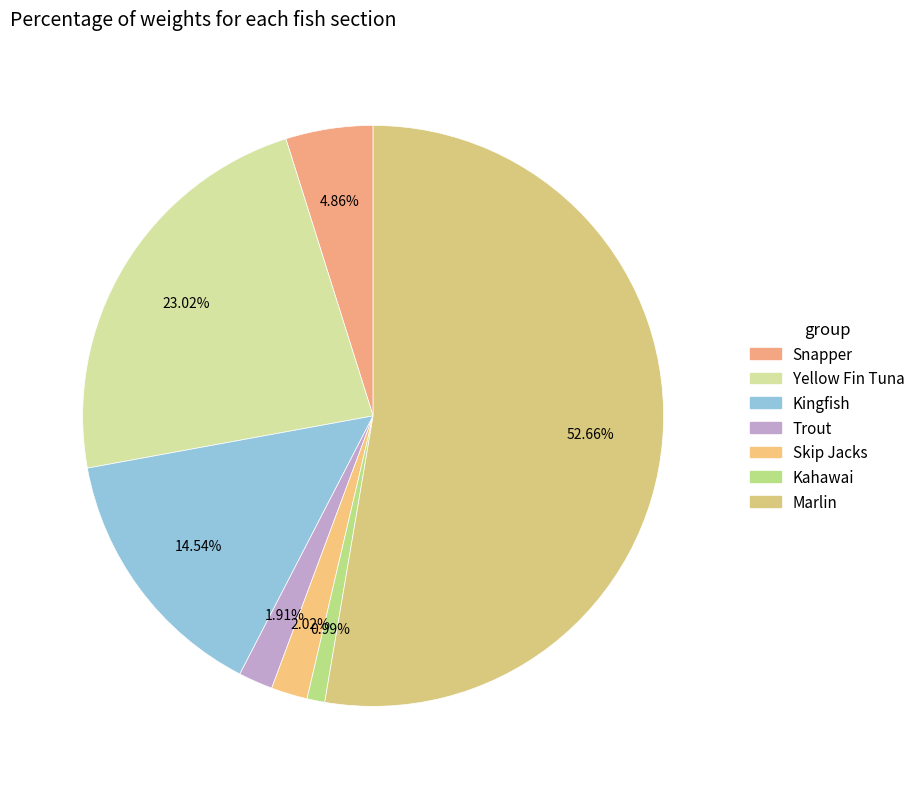

What percentage do Kahawai and Yellow Fin Tuna together represent?

24.0%